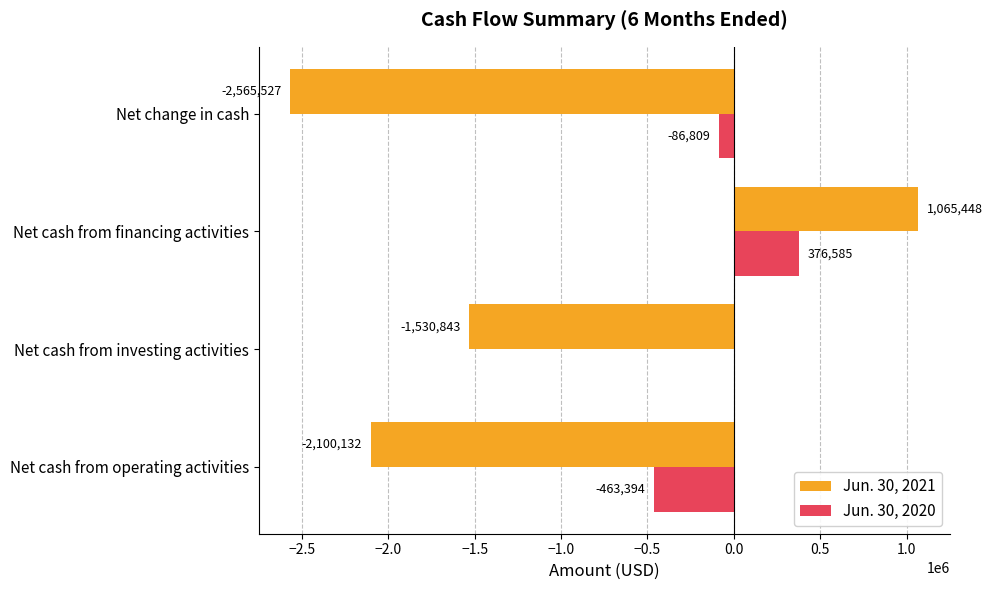

What is the sum of the Jun. 30, 2021 values at Net change in cash and Net cash from financing activities?

-1500079